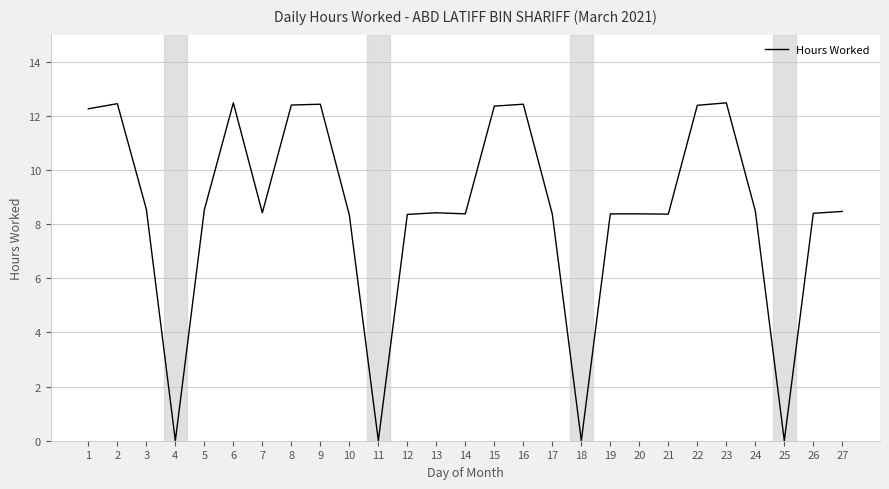

What is the maximum value shown in the chart?

12.5